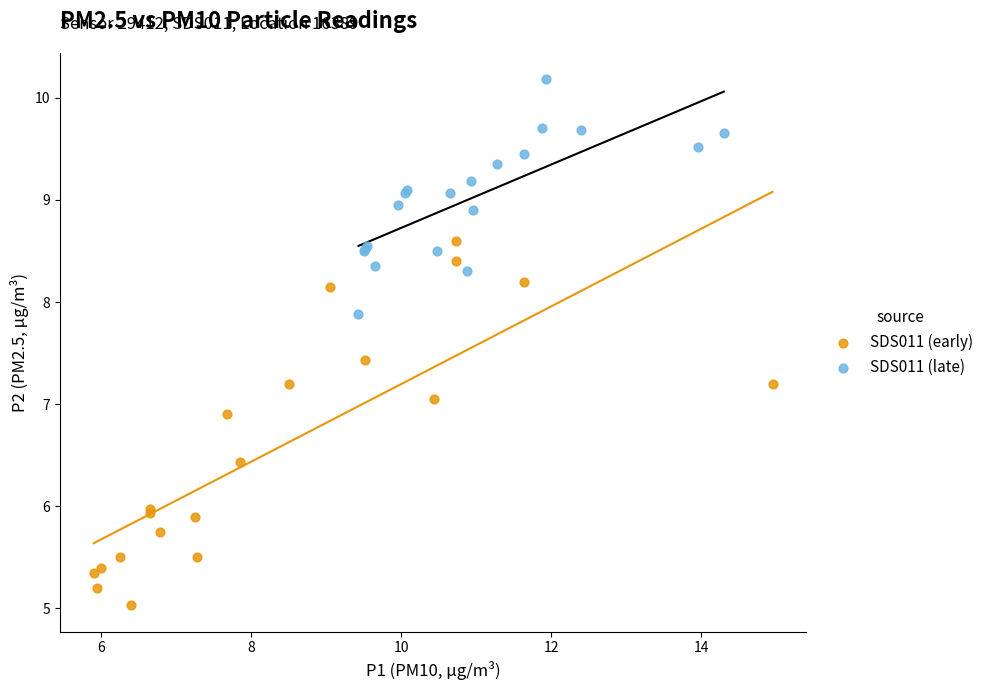

Which series reaches the minimum Y coordinate?

SDS011 (early)